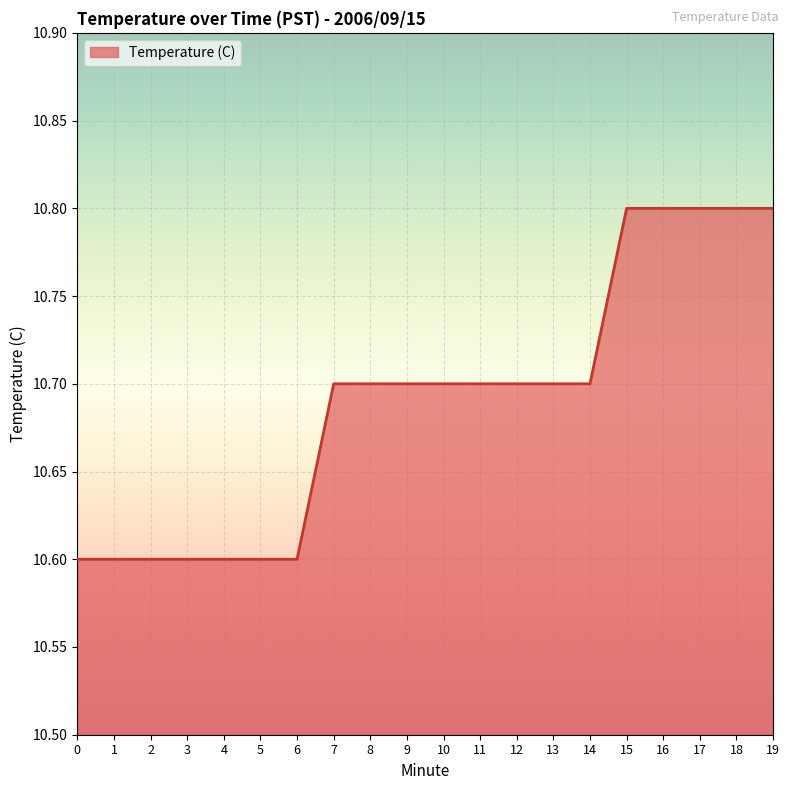

Count the number of data series in this chart.

1